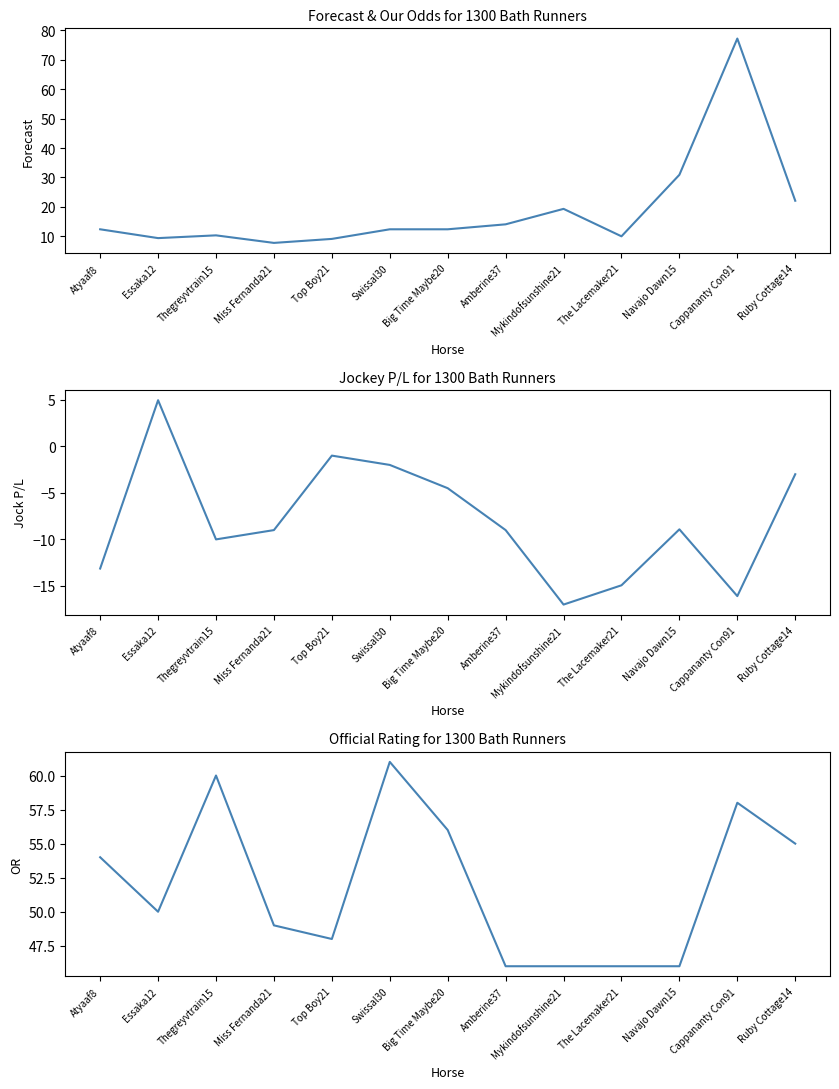

How many interior local peaks does the OR series have?

3